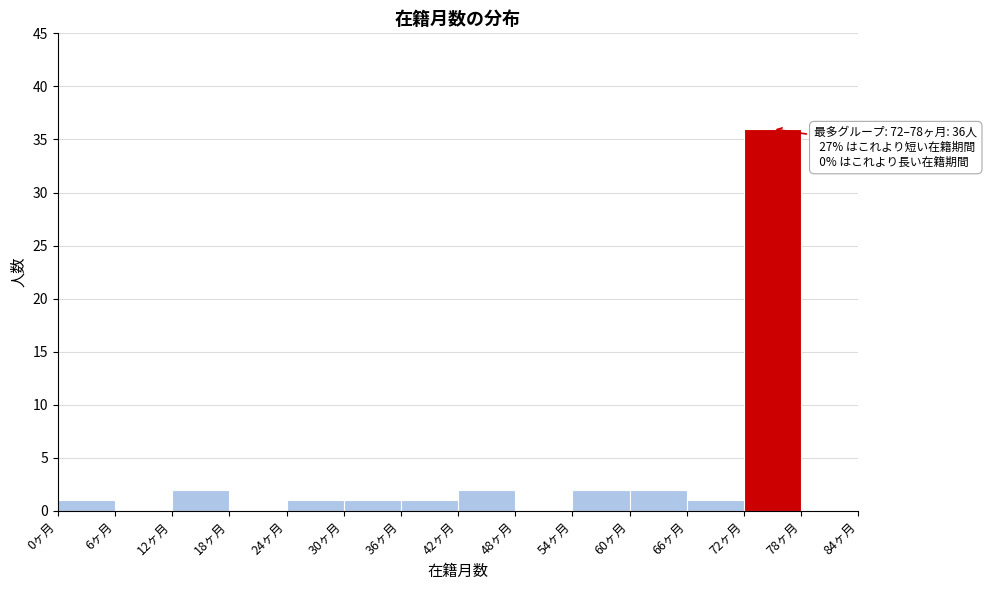

Which range on the x-axis has the tallest bar?

72 to 78